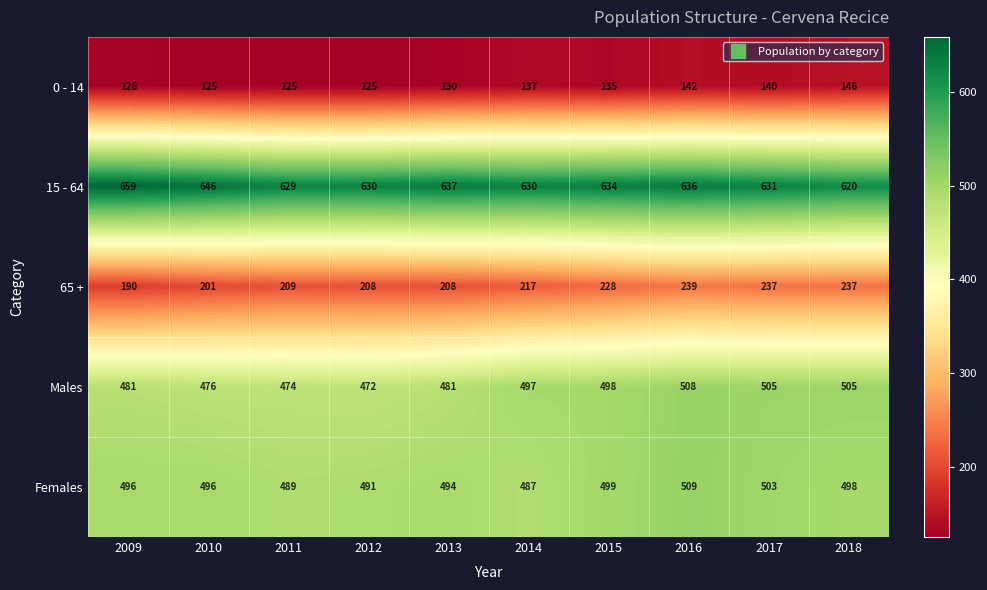

What is the average value of the Males series?

490